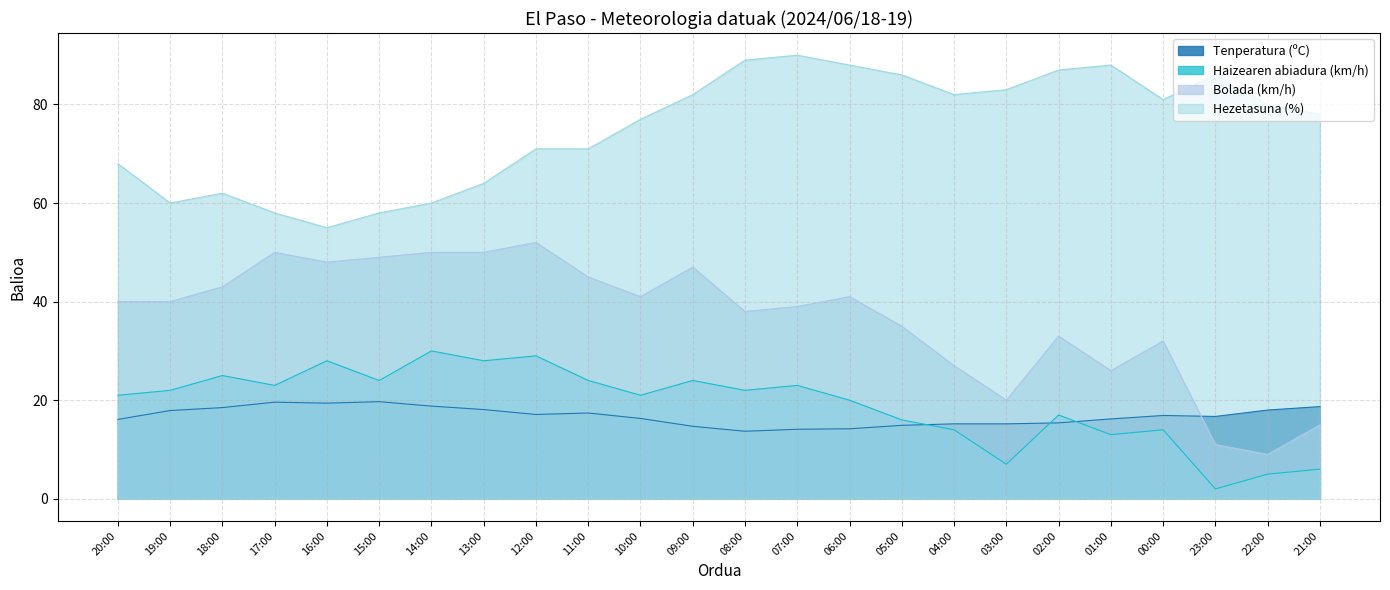

How many data points in Haizearen abiadura (km/h) are less than 22?

12